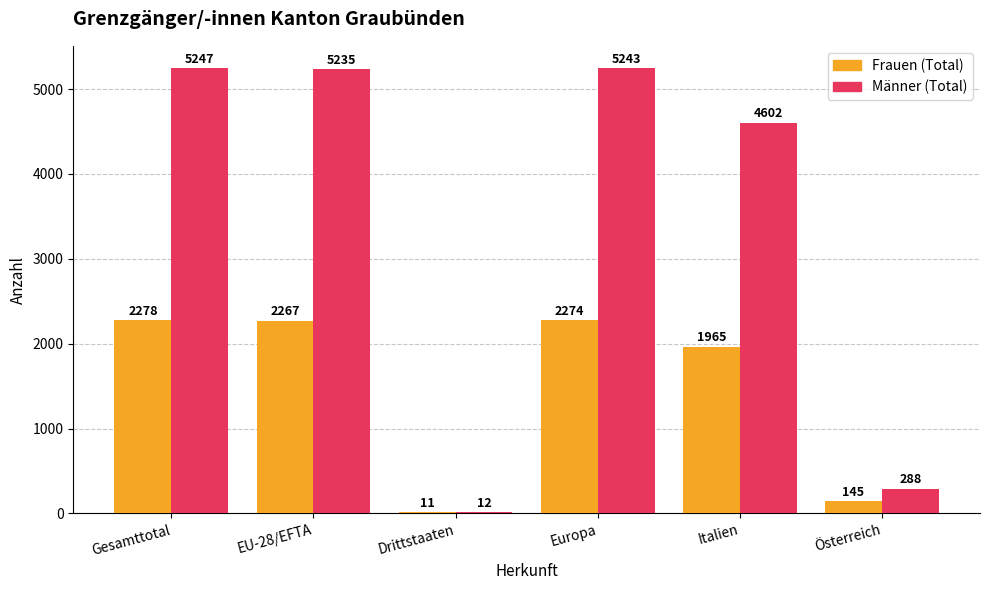

What is the approximate value of Frauen (Total) at Gesamttotal, to the nearest 100?

2300